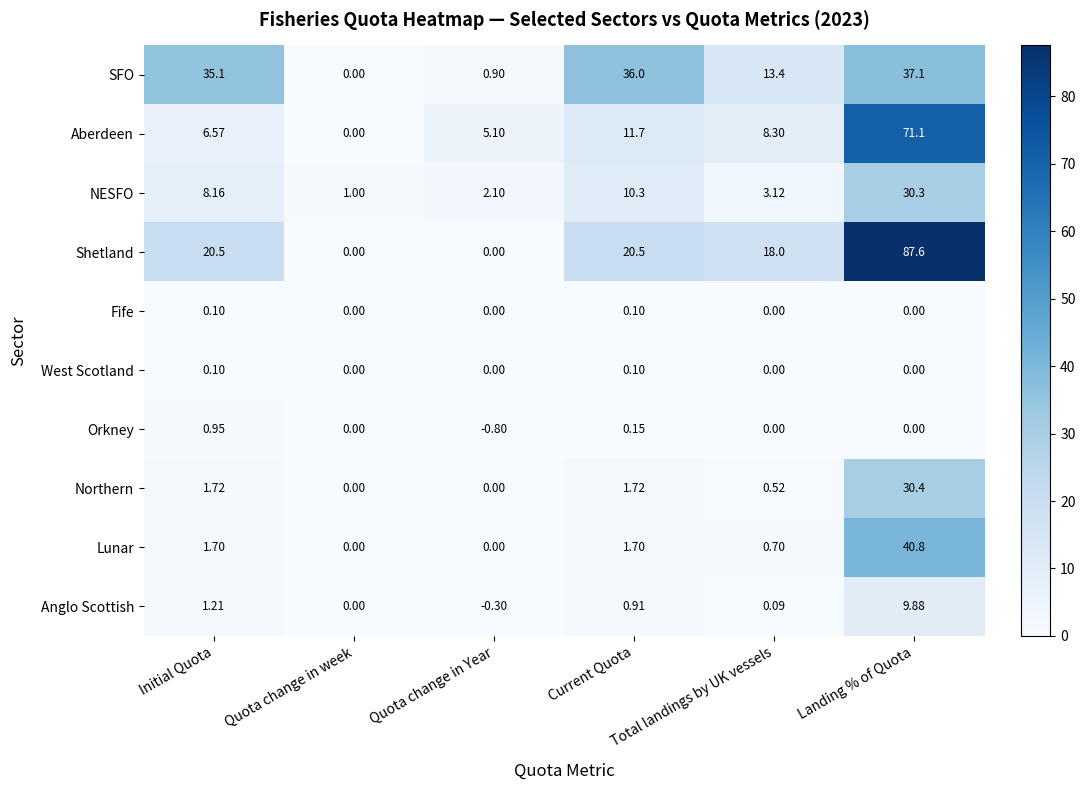

How many negative values does the Orkney series have?

1